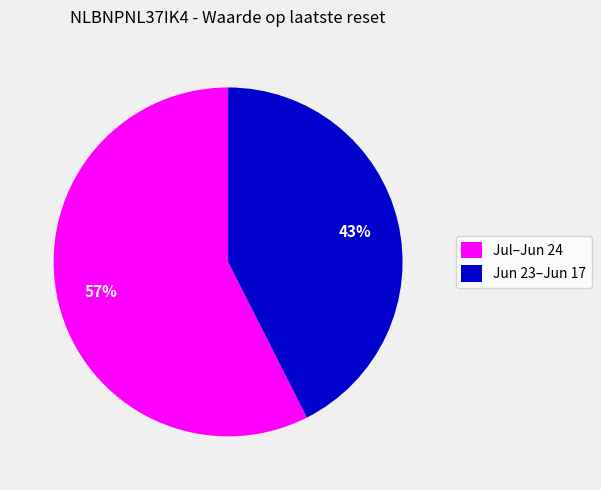

To the nearest percent, what percentage of the pie is Jun 23–Jun 17?

43%